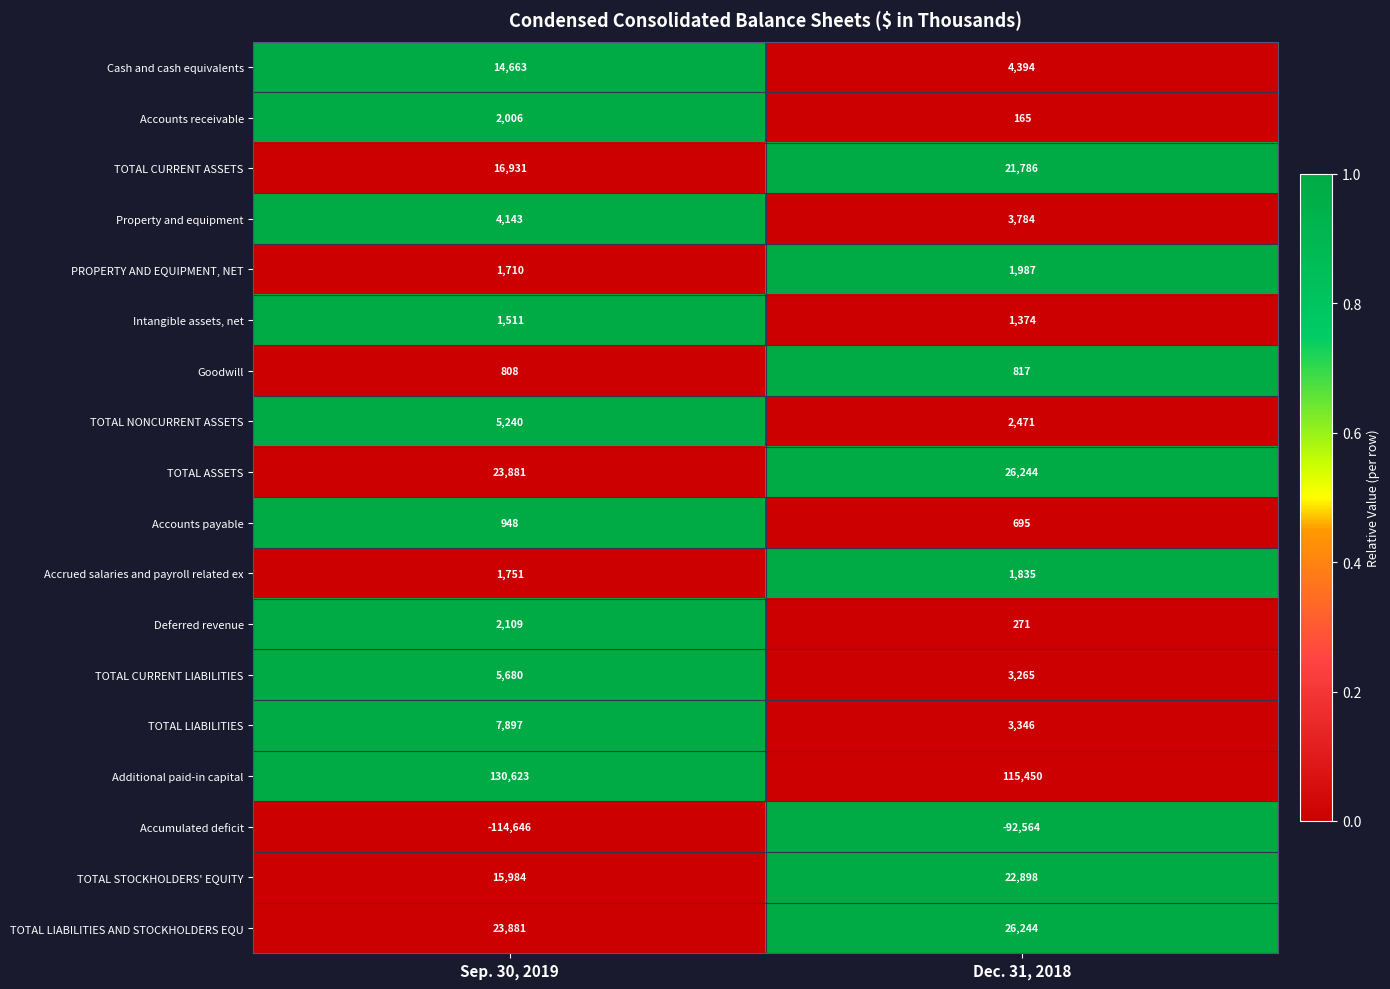

List the labels in order of TOTAL LIABILITIES AND STOCKHOLDERS EQU value, largest first.

Dec. 31, 2018, Sep. 30, 2019